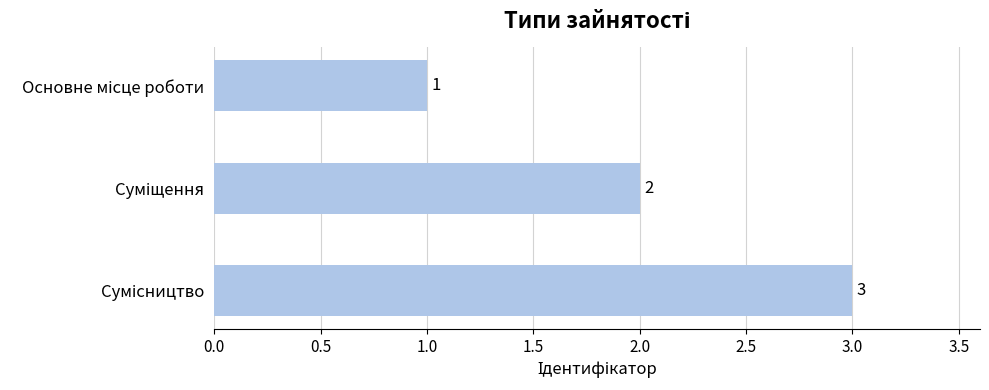

How many values are below 2?

1